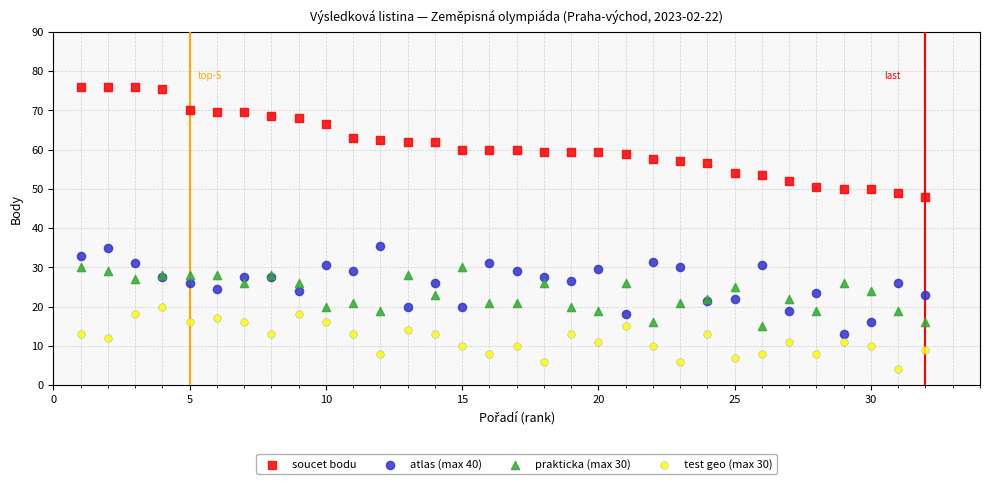

What is the X range (max minus min) for the scatter plot?

31.0